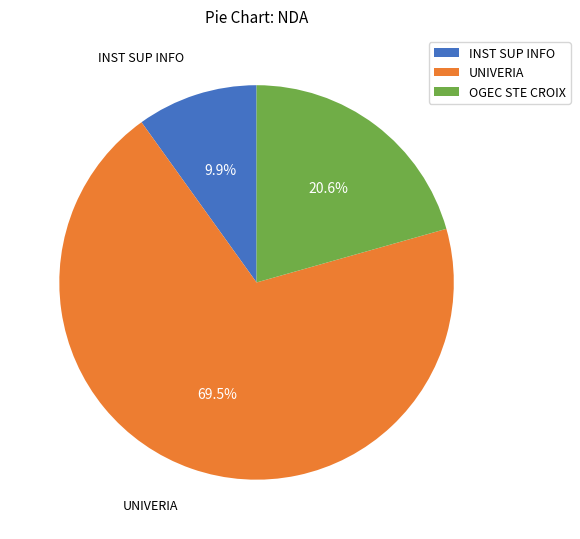

Rank the categories by value from highest to lowest.

UNIVERIA, OGEC STE CROIX, INST SUP INFO